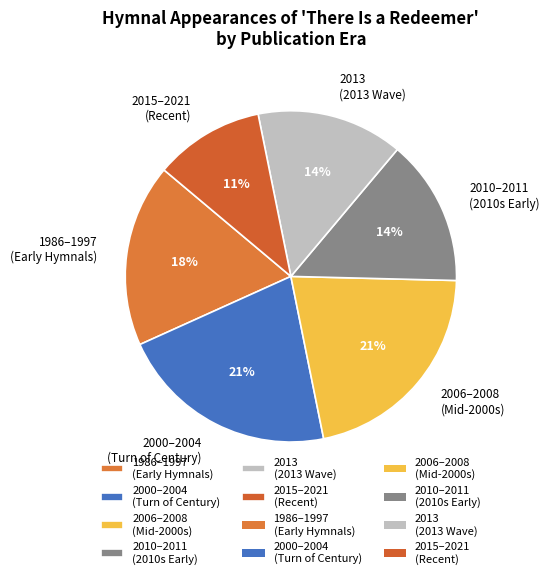

To the nearest percent, what is the difference between the 2010–2011 (2010s Early) and 2006–2008 (Mid-2000s) slice percentages?

7%